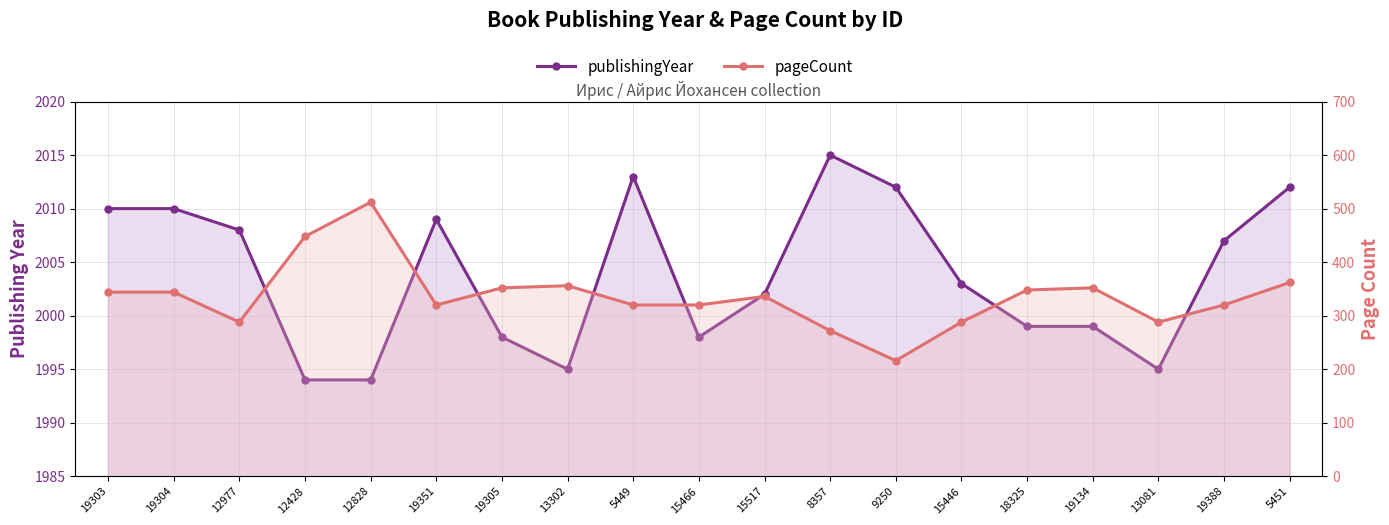

At 12977, list the series in order from largest to smallest.

publishingYear, pageCount